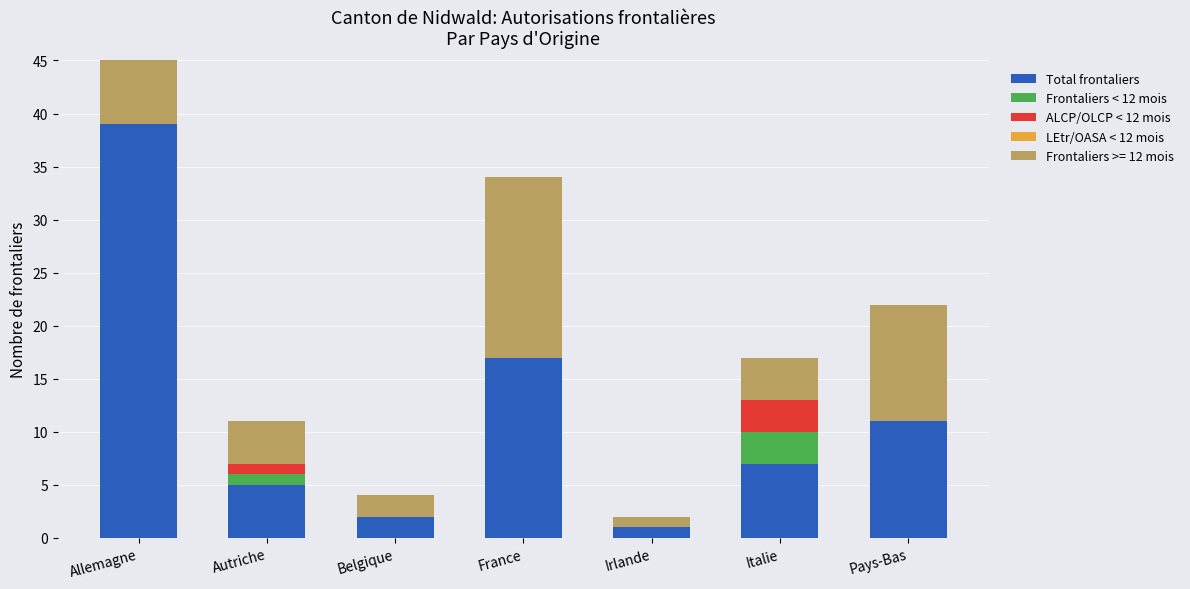

Read the Total frontaliers value at Pays-Bas, to the nearest 5.

10